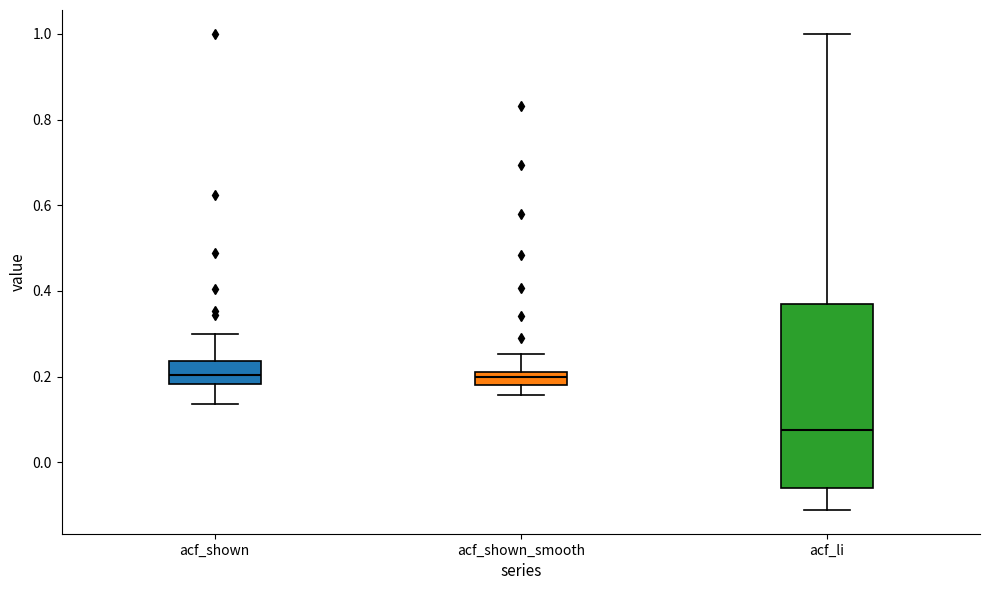

Which box's median line is the lowest?

acf_li